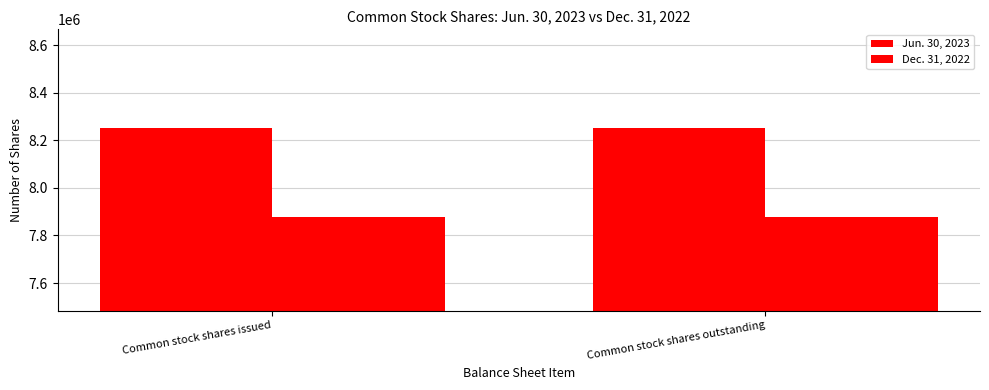

Does the chart contain any negative values?

No